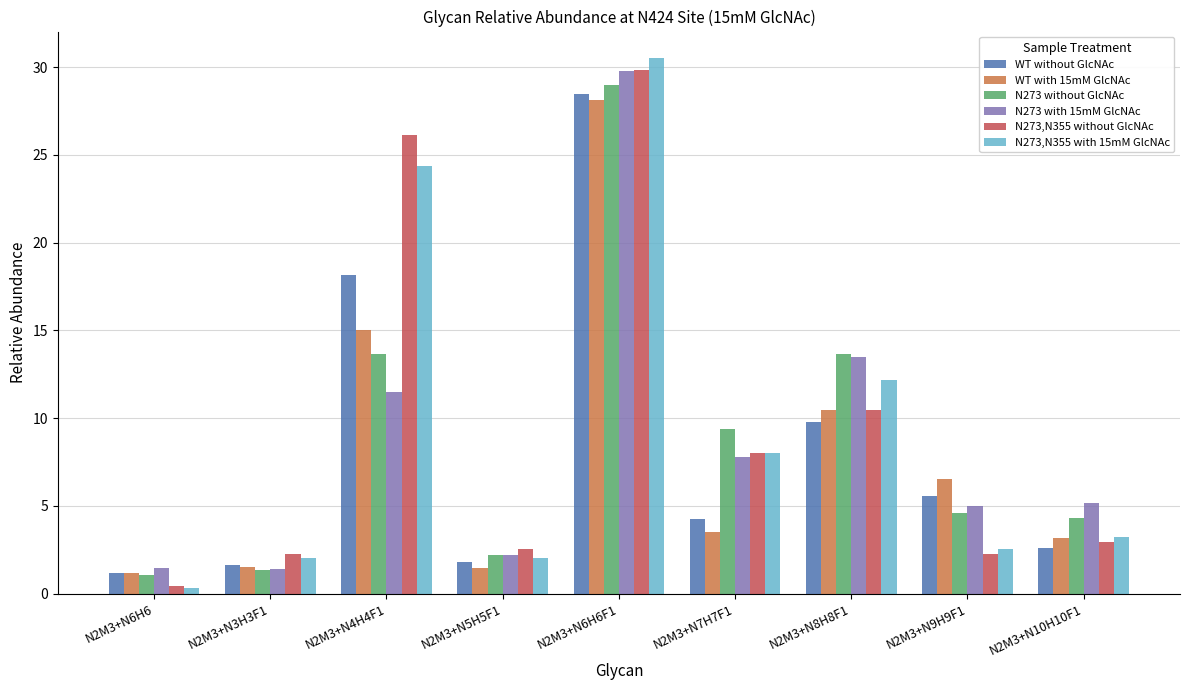

The N273 without GlcNAc series shows 0.9 at N2M3+N5H5F1. True or false?

False